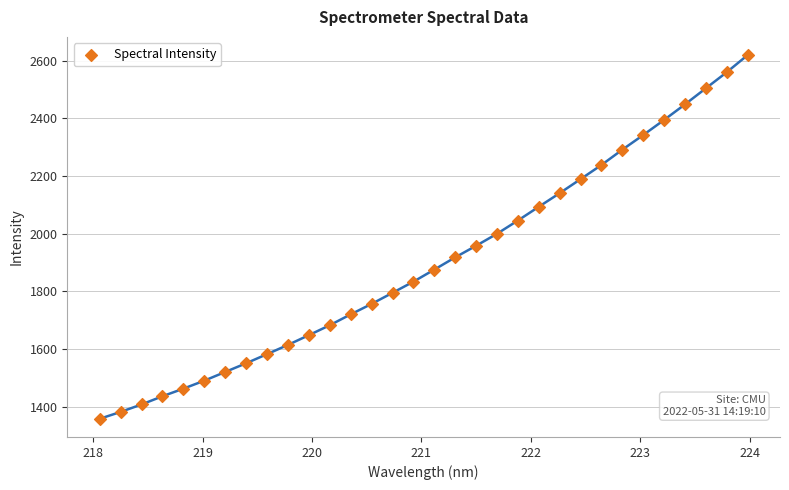

What is the range of X values (max minus min)?

5.9